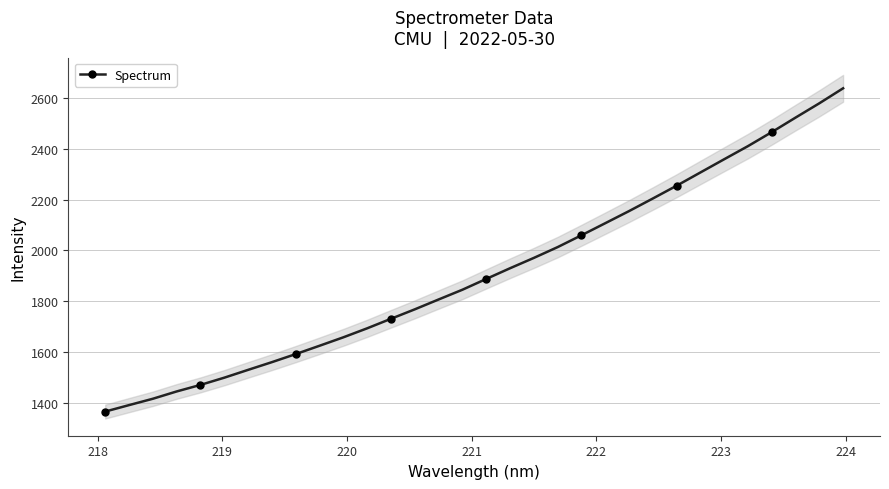

How many values exceed 1888?

16